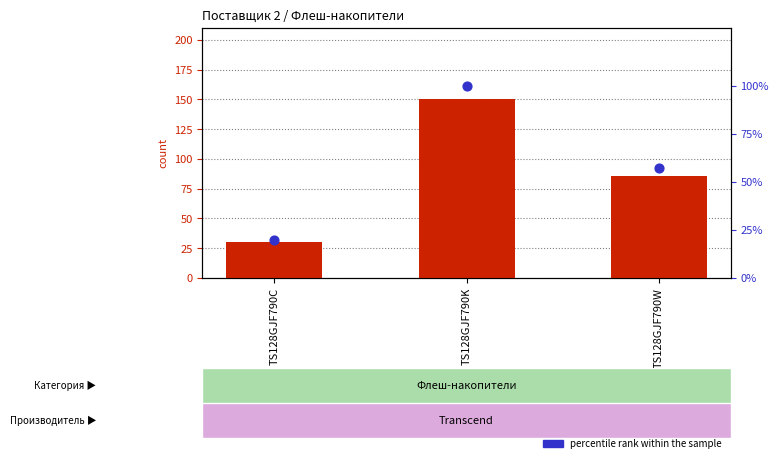

At which category is the sum across all series the highest?

TS128GJF790K